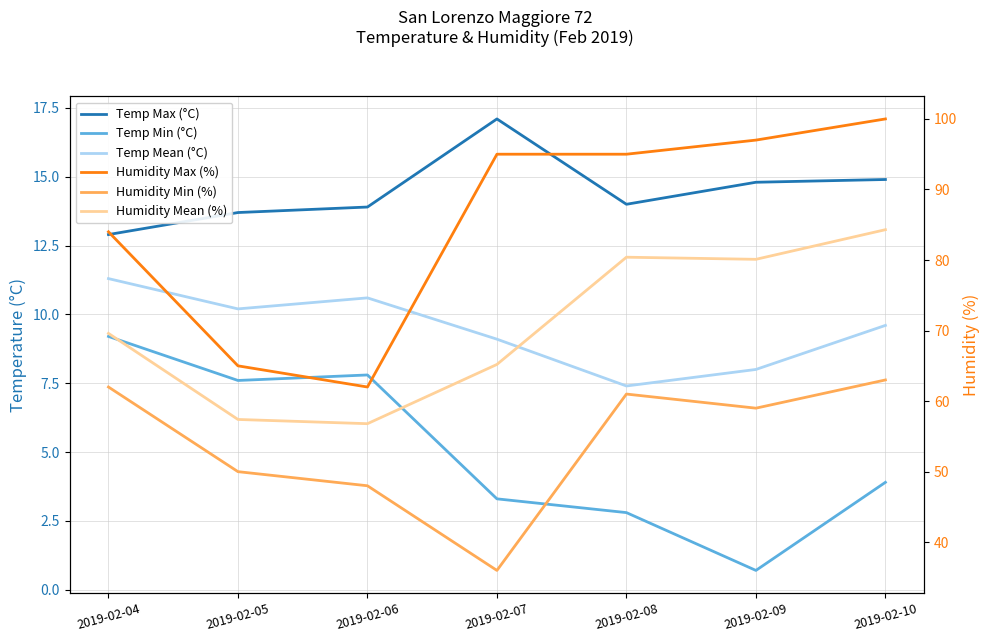

What value does the Temp Mean (°C) series have at 2019-02-09?

8.0